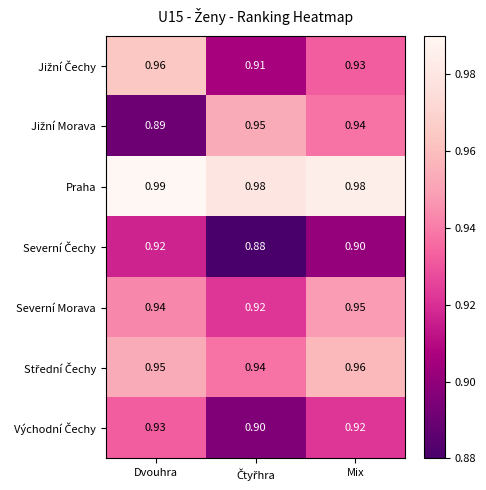

Which series has the largest total across all categories?

Praha